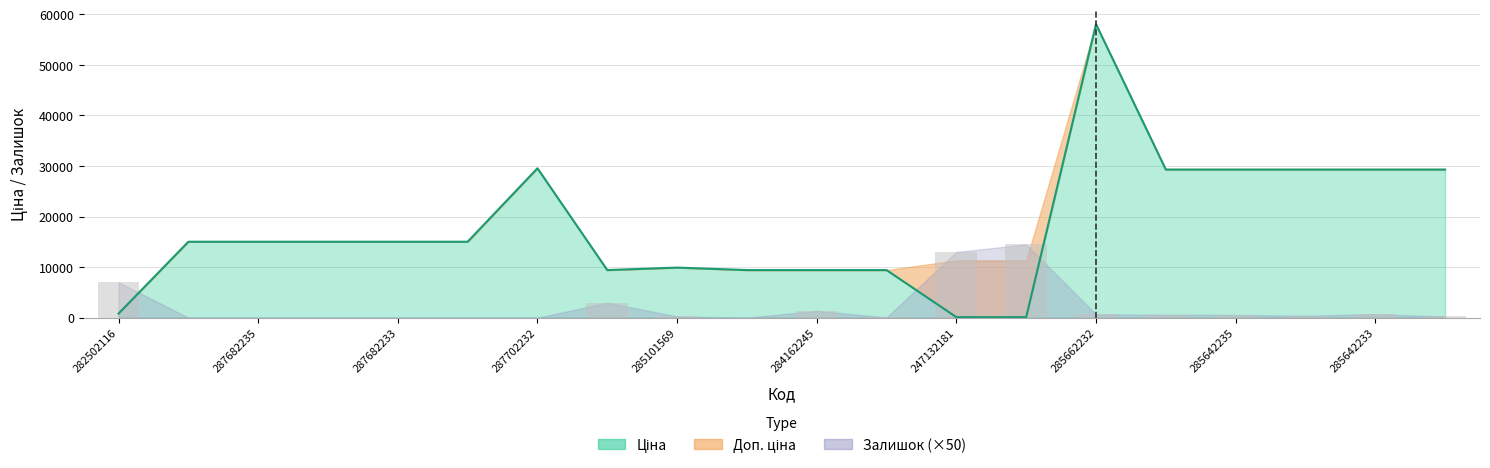

What is the difference between the Ціна values at 287682231 and 285662232?

43017.8